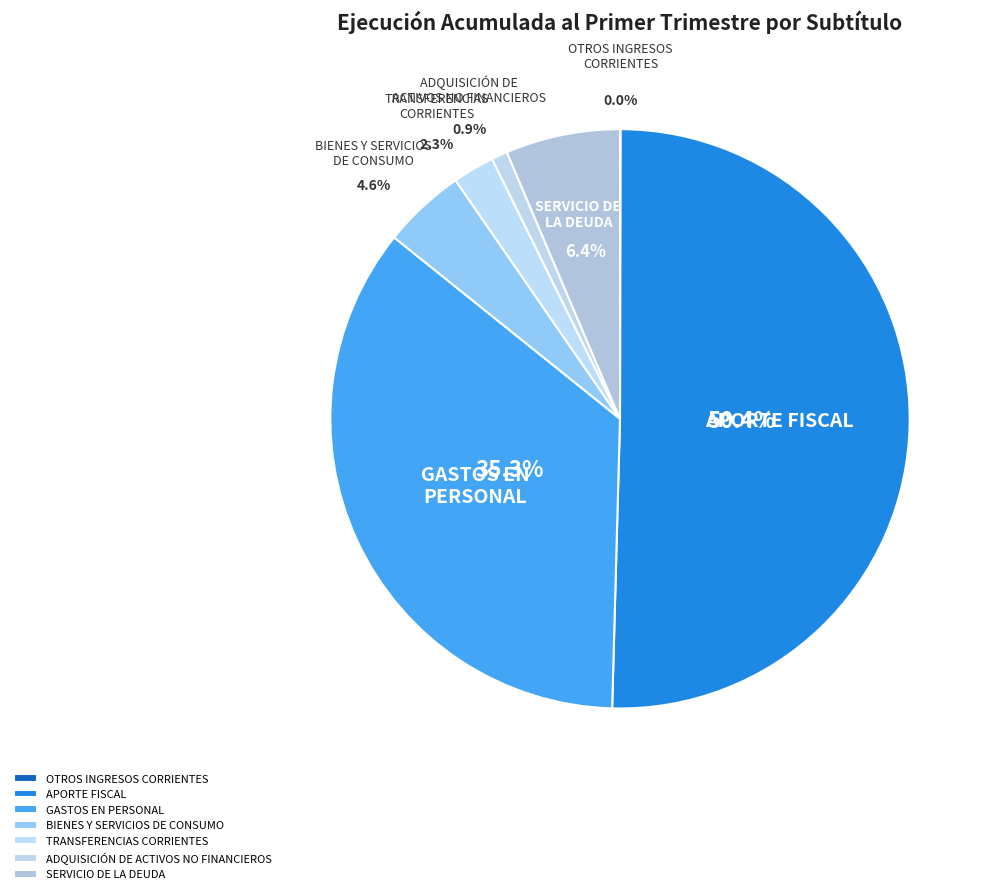

What is the smallest slice in the pie chart?

OTROS INGRESOS CORRIENTES